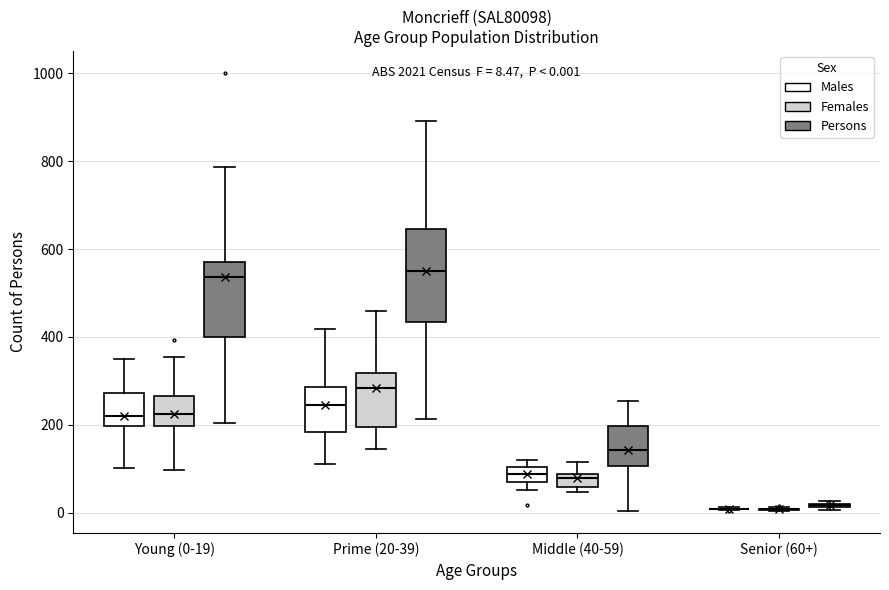

Comparing the boxes themselves (not the whiskers), which one is the tallest?

Prime (20-39) (Persons)